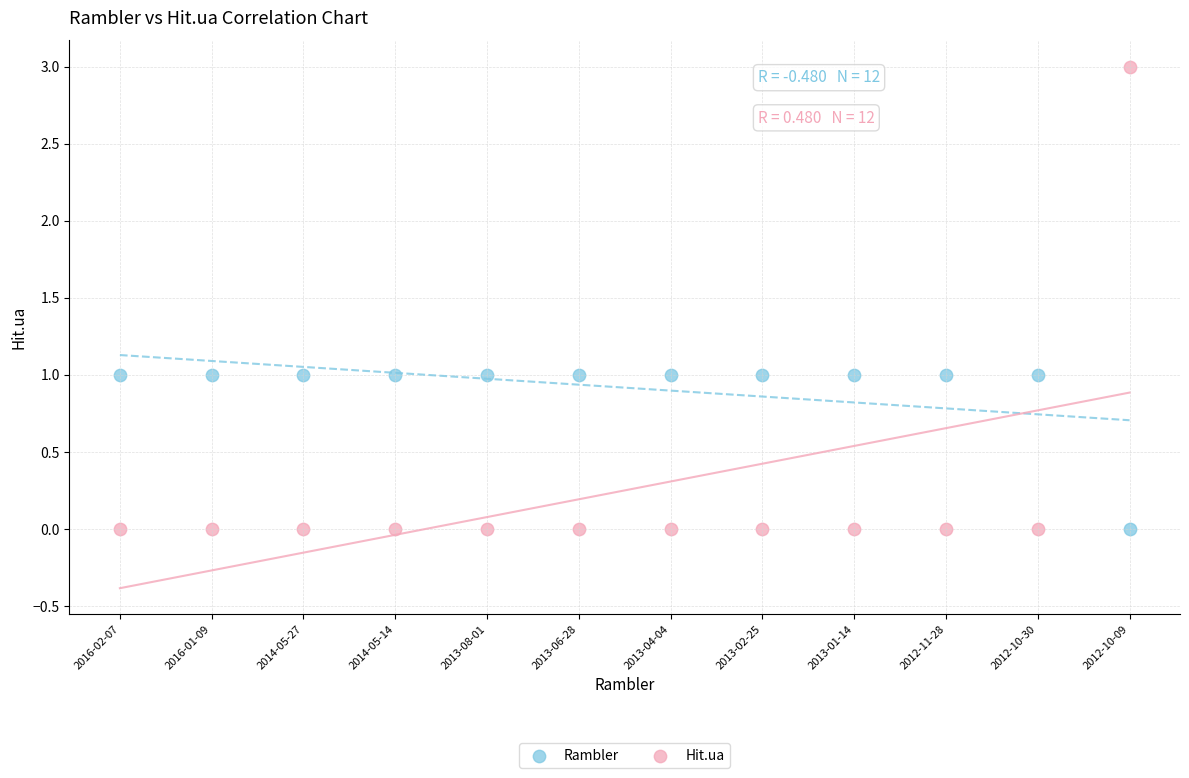

Which series reaches the maximum Y coordinate?

Hit.ua